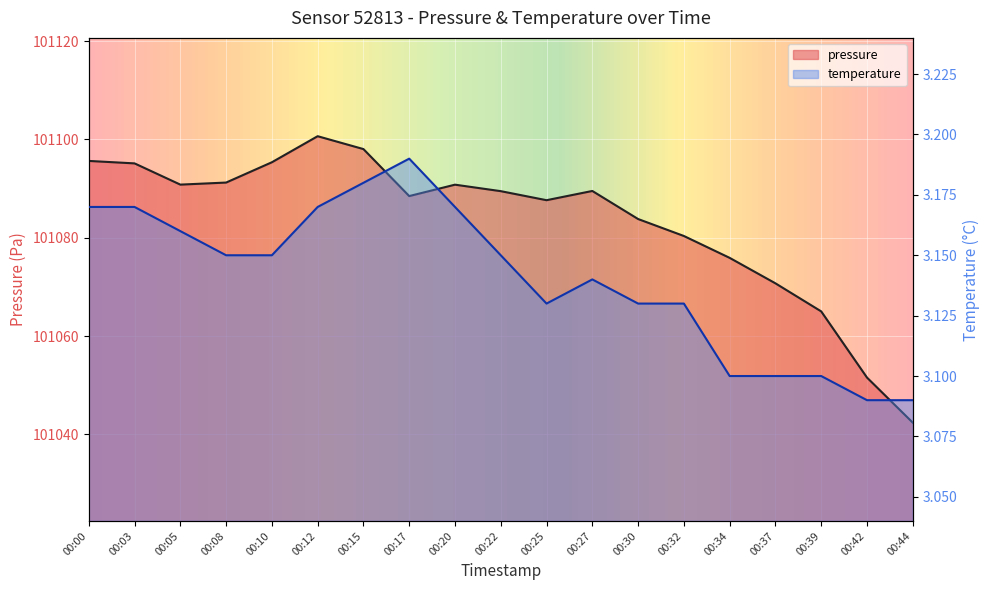

Reading left to right, transcribe all the data shown in this chart.

pressure: 101095.6	101095.1	101090.8	101091.2	101095.4	101100.7	101098.0	101088.5	101090.8	101089.5	101087.6	101089.5	101083.8	101080.4	101075.9	101070.7	101065.0	101051.6	101042.4
temperature: 3.2	3.2	3.2	3.1	3.1	3.2	3.2	3.2	3.2	3.1	3.1	3.1	3.1	3.1	3.1	3.1	3.1	3.1	3.1